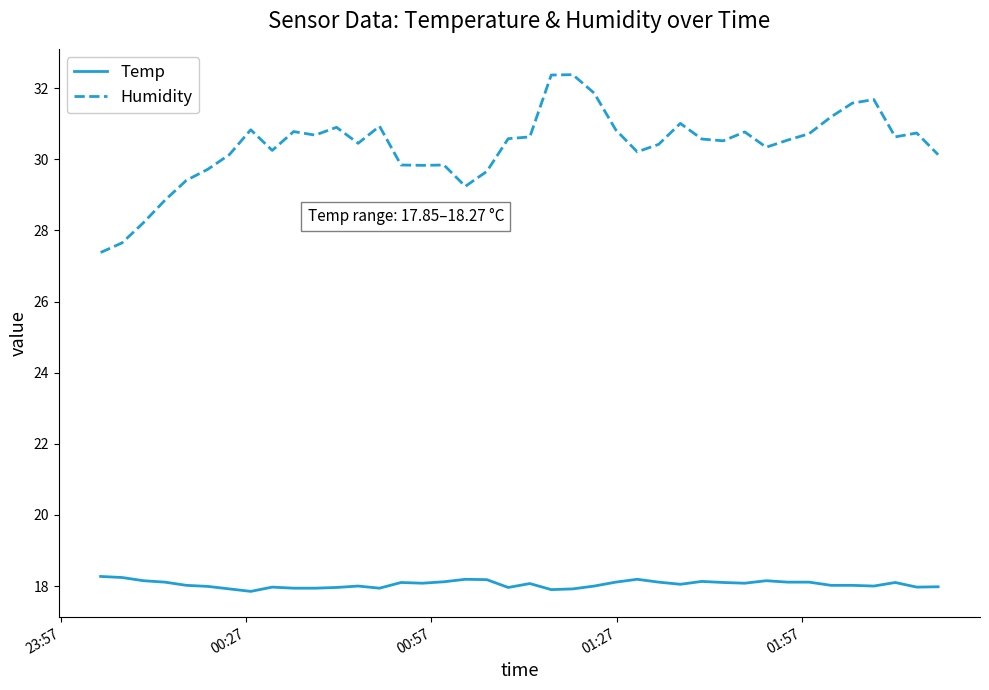

What is the difference between the maximum and minimum values in the Temp series?

0.4